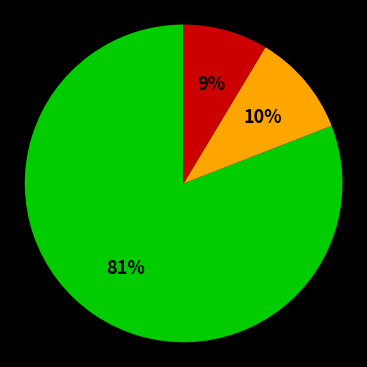

To the nearest percent, what is the average slice percentage?

33%